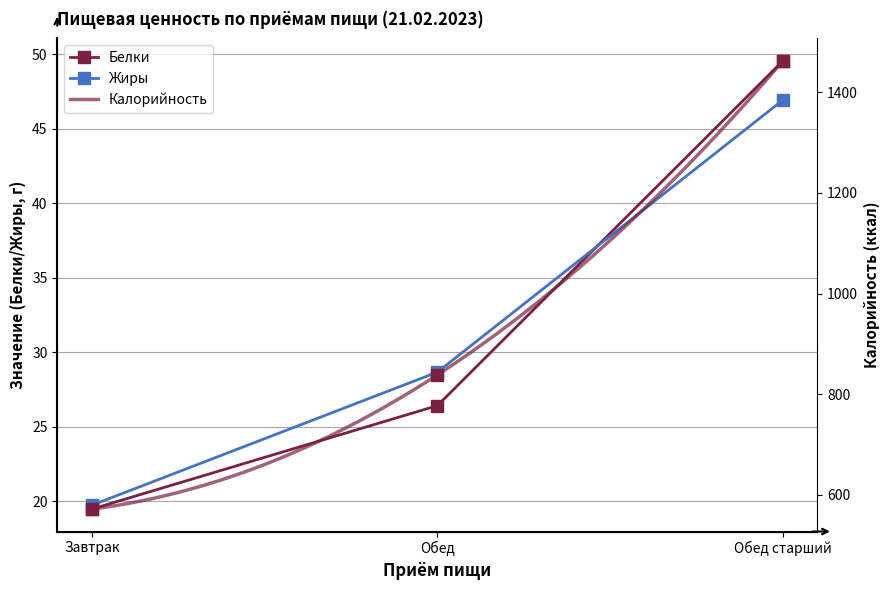

Which series has the largest total across all categories?

Калорийность